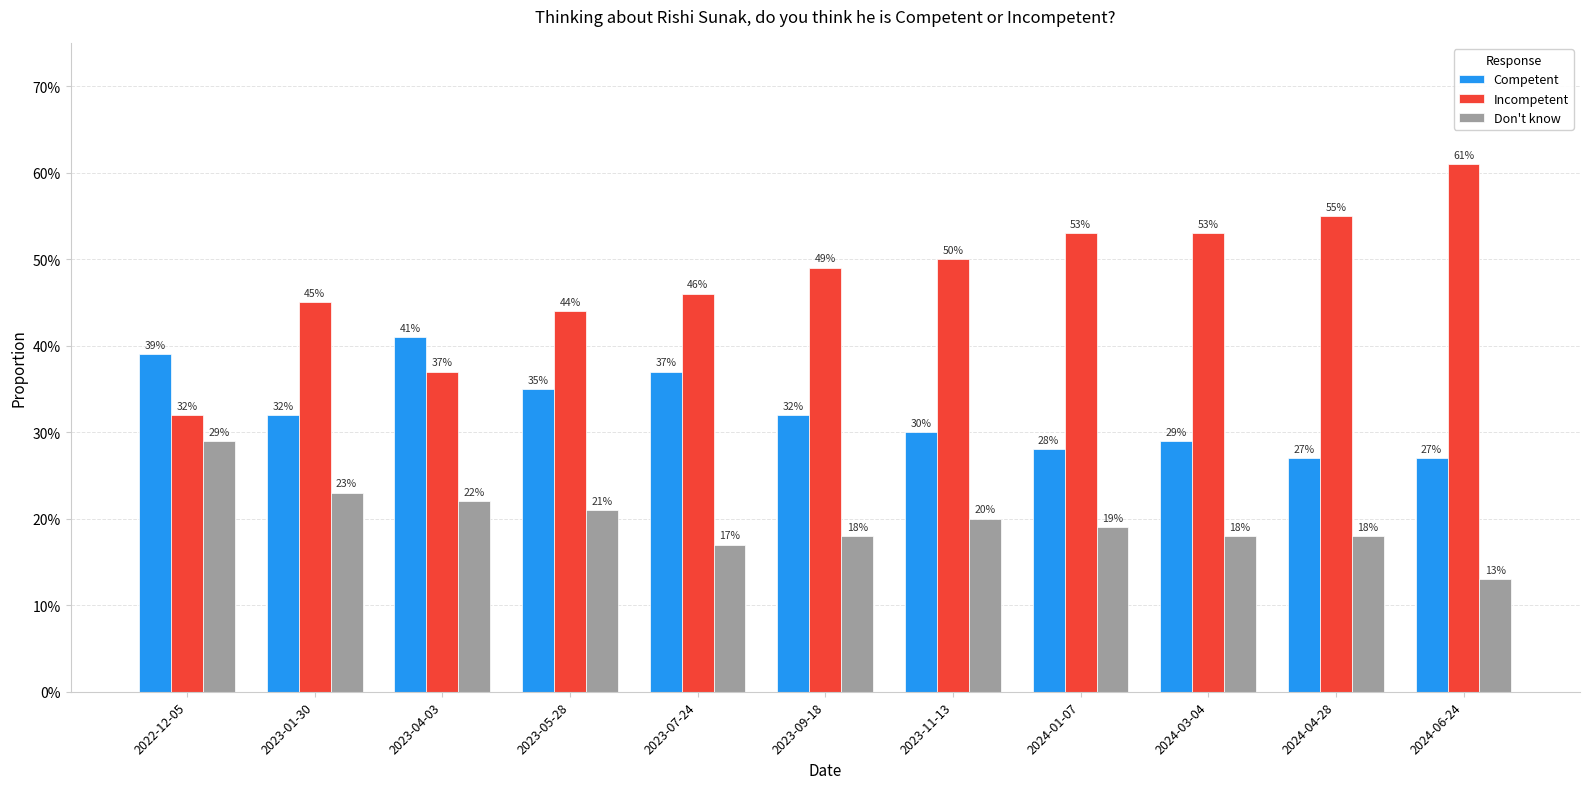

What are all the series names shown in the legend?

Competent, Incompetent, Don't know